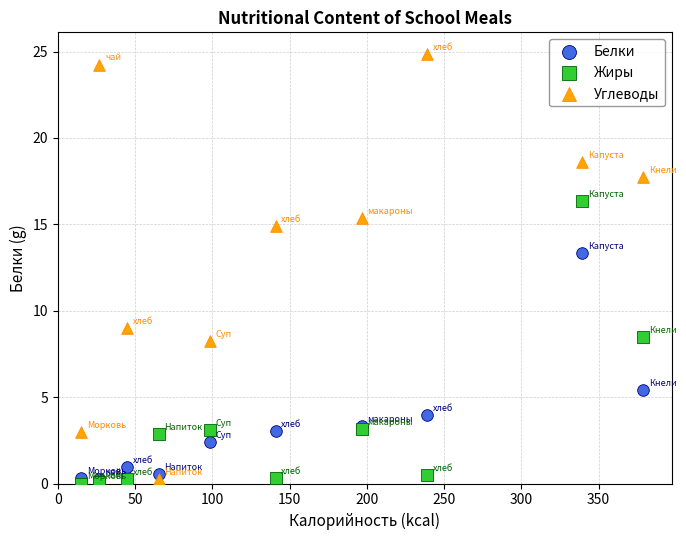

Which series contains the highest Y value?

Углеводы